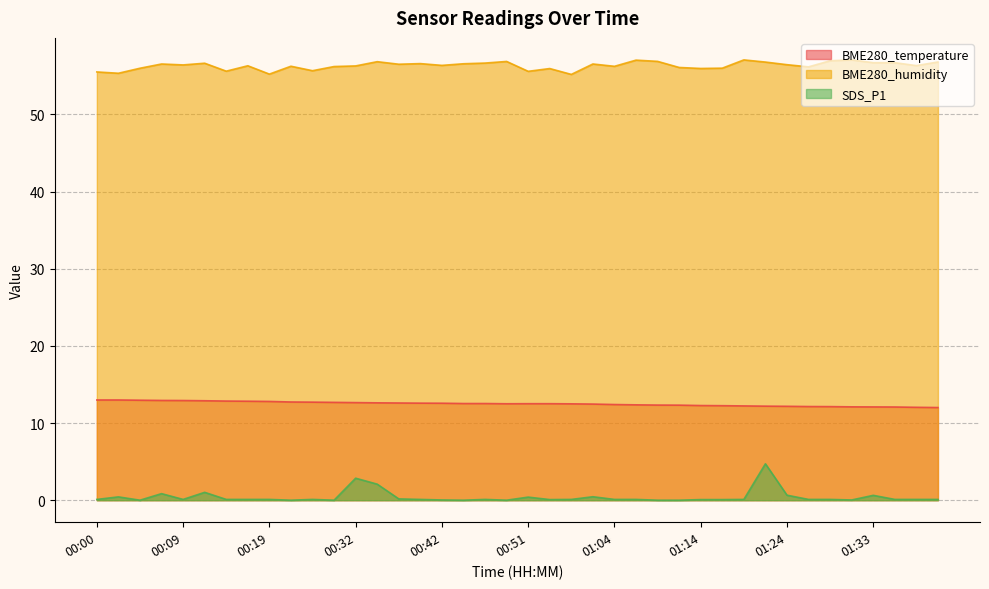

True or false: BME280_temperature has a value of 7.2 at 00:56.

False